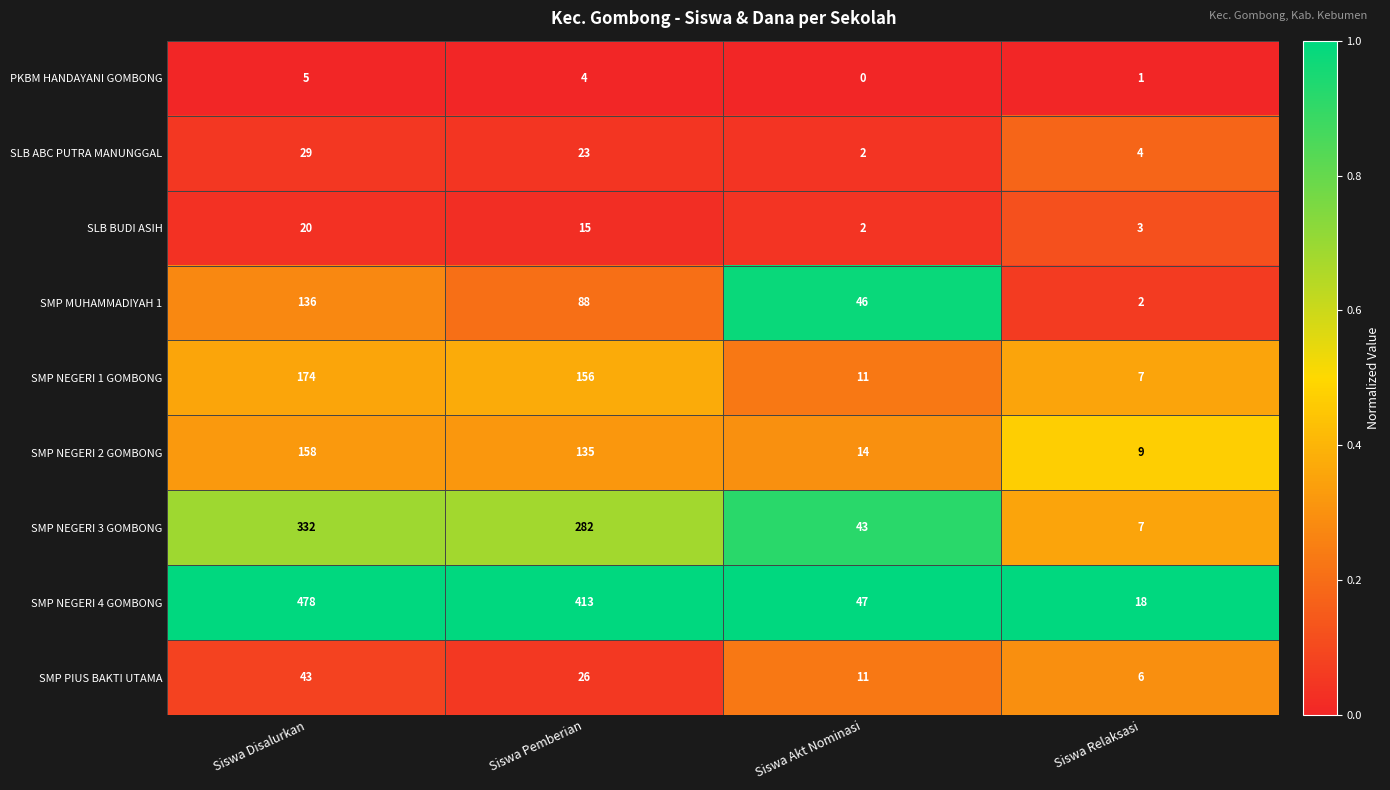

What is the greatest value displayed?

478